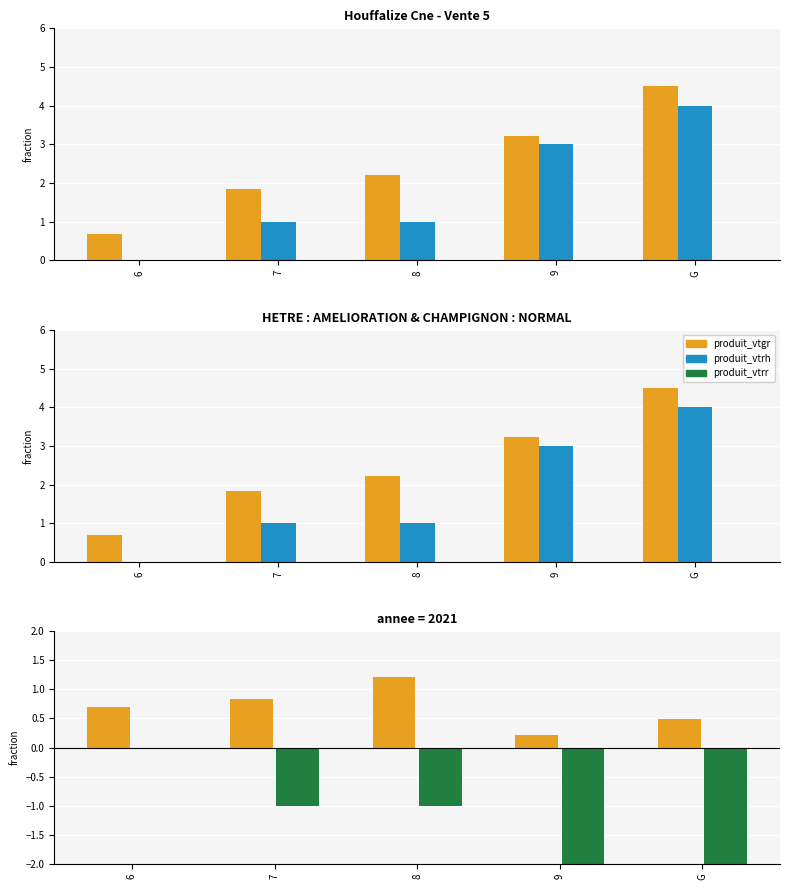

Which has a higher value, G or 7?

7